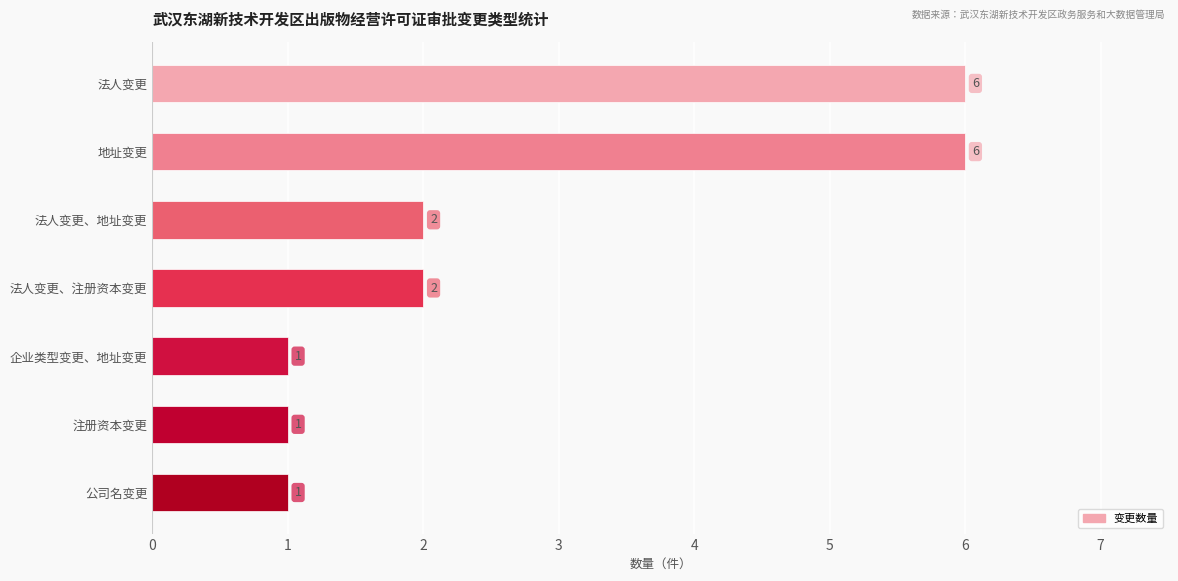

What is the maximum value shown in the chart?

6